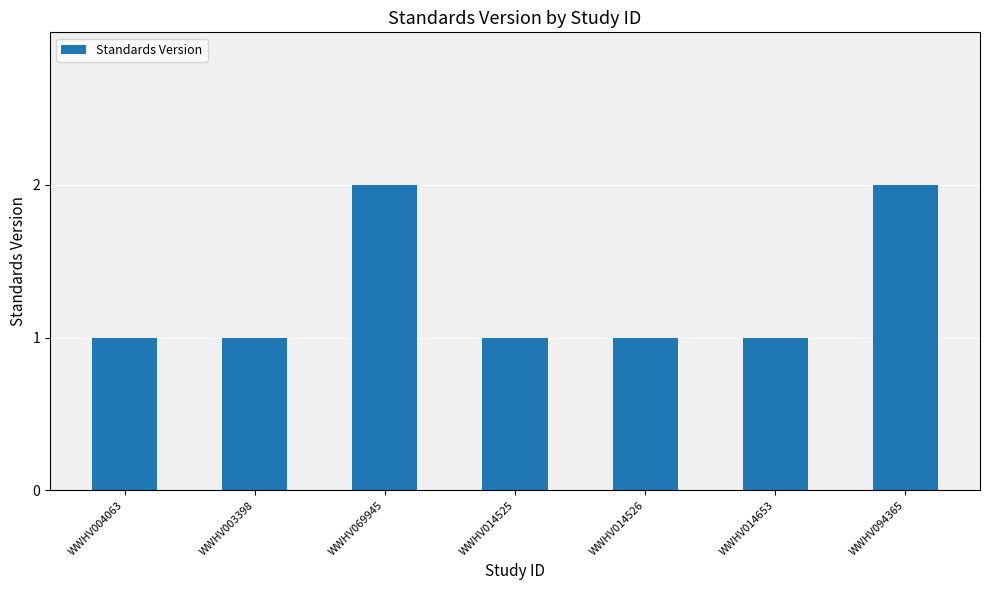

Between WWHV004063 and WWHV094365, which is larger?

WWHV094365